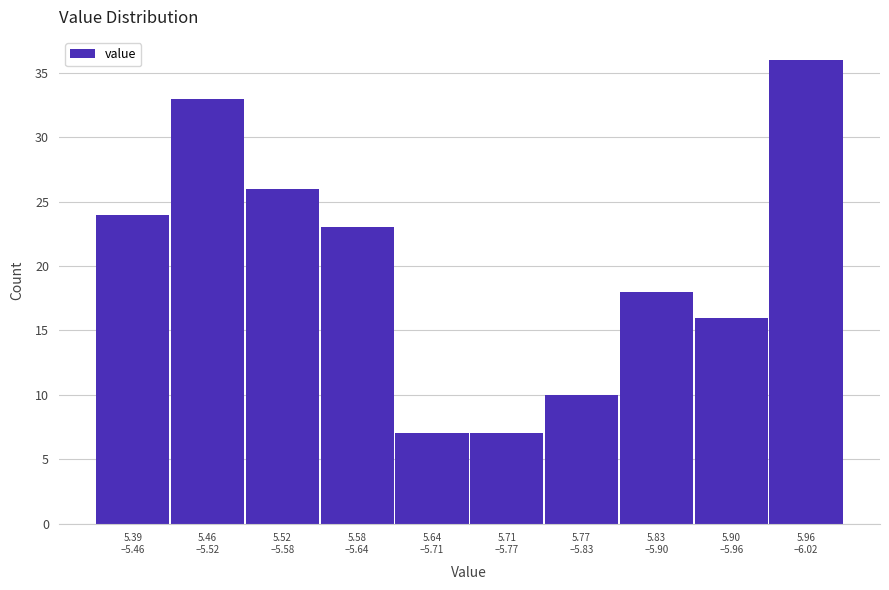

Reading left to right, extract all data points from this chart.

24	33	26	23	7	7	10	18	16	36